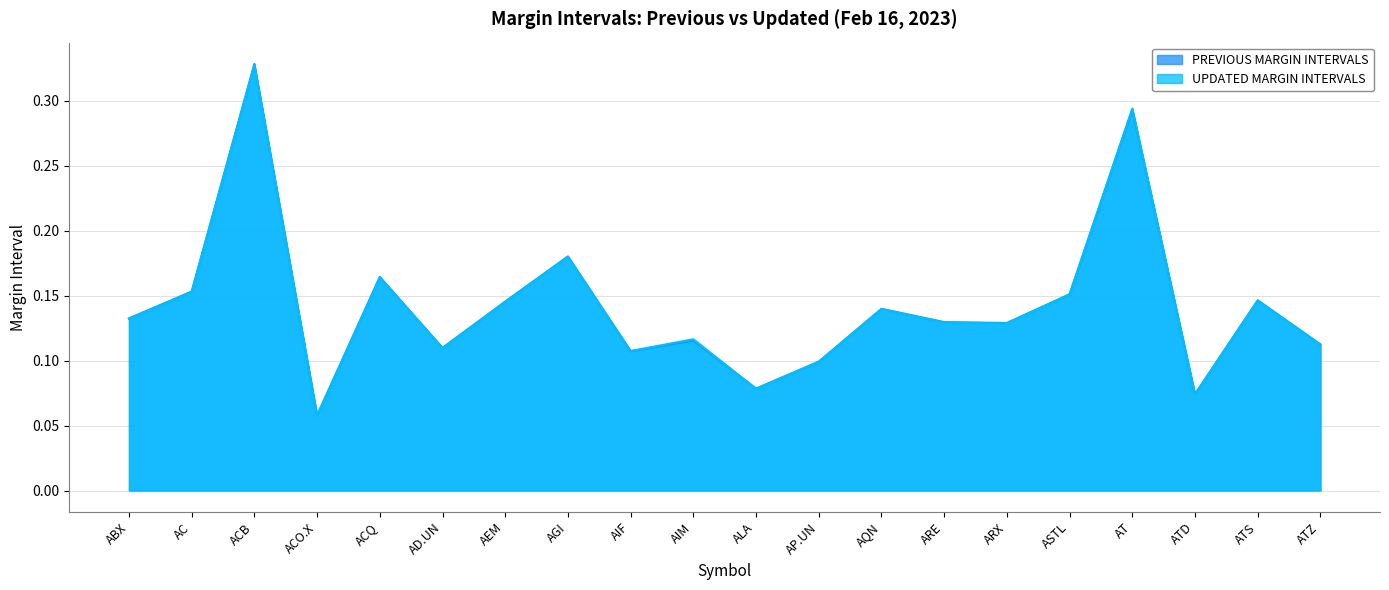

What is the average value of the UPDATED MARGIN INTERVALS series?

0.1